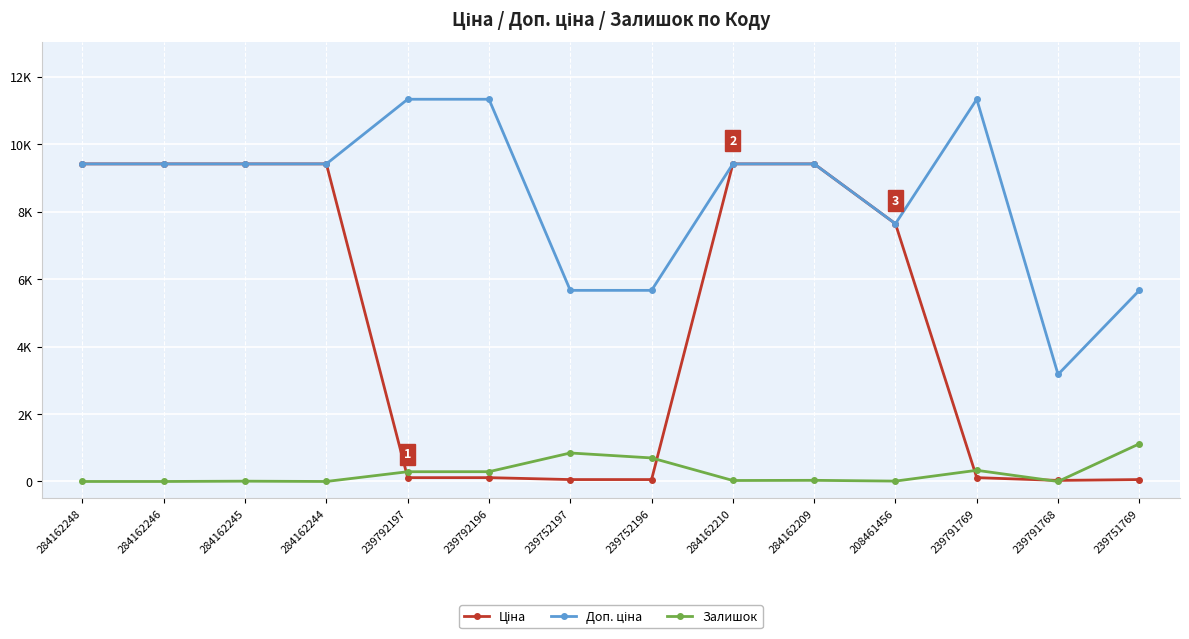

True or false: Ціна has more than 0 interior local peaks.

False